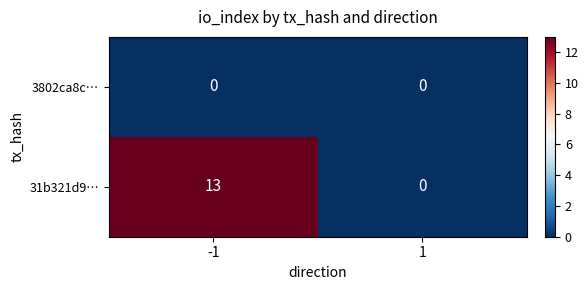

Is the value of 31b321d9… at -1 greater than the value of 3802ca8c… at -1?

Yes